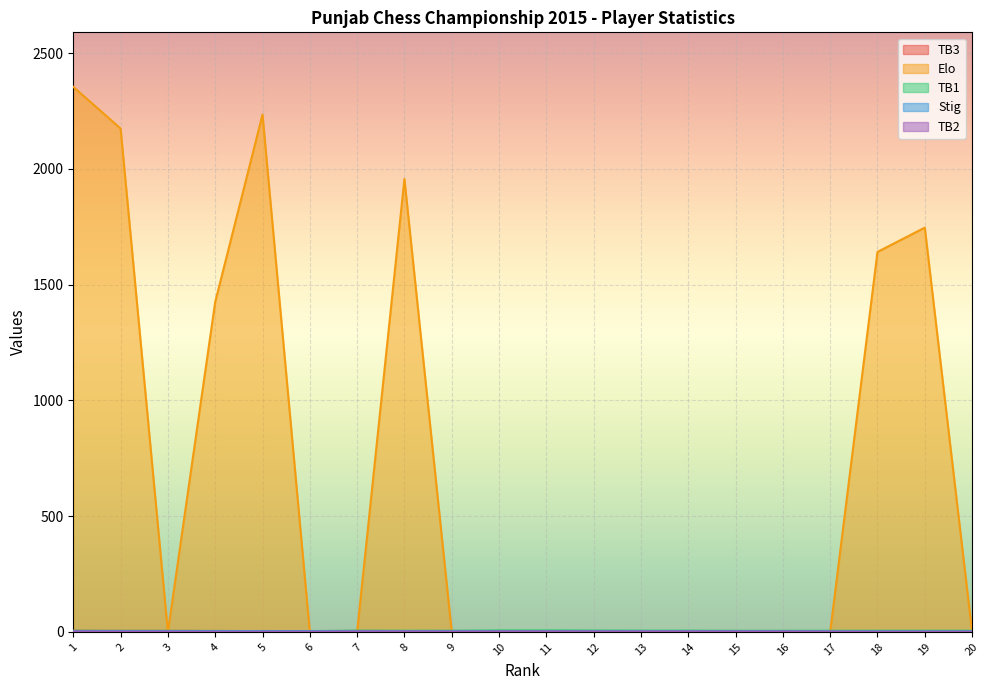

What is the minimum value for Stig?

2.0